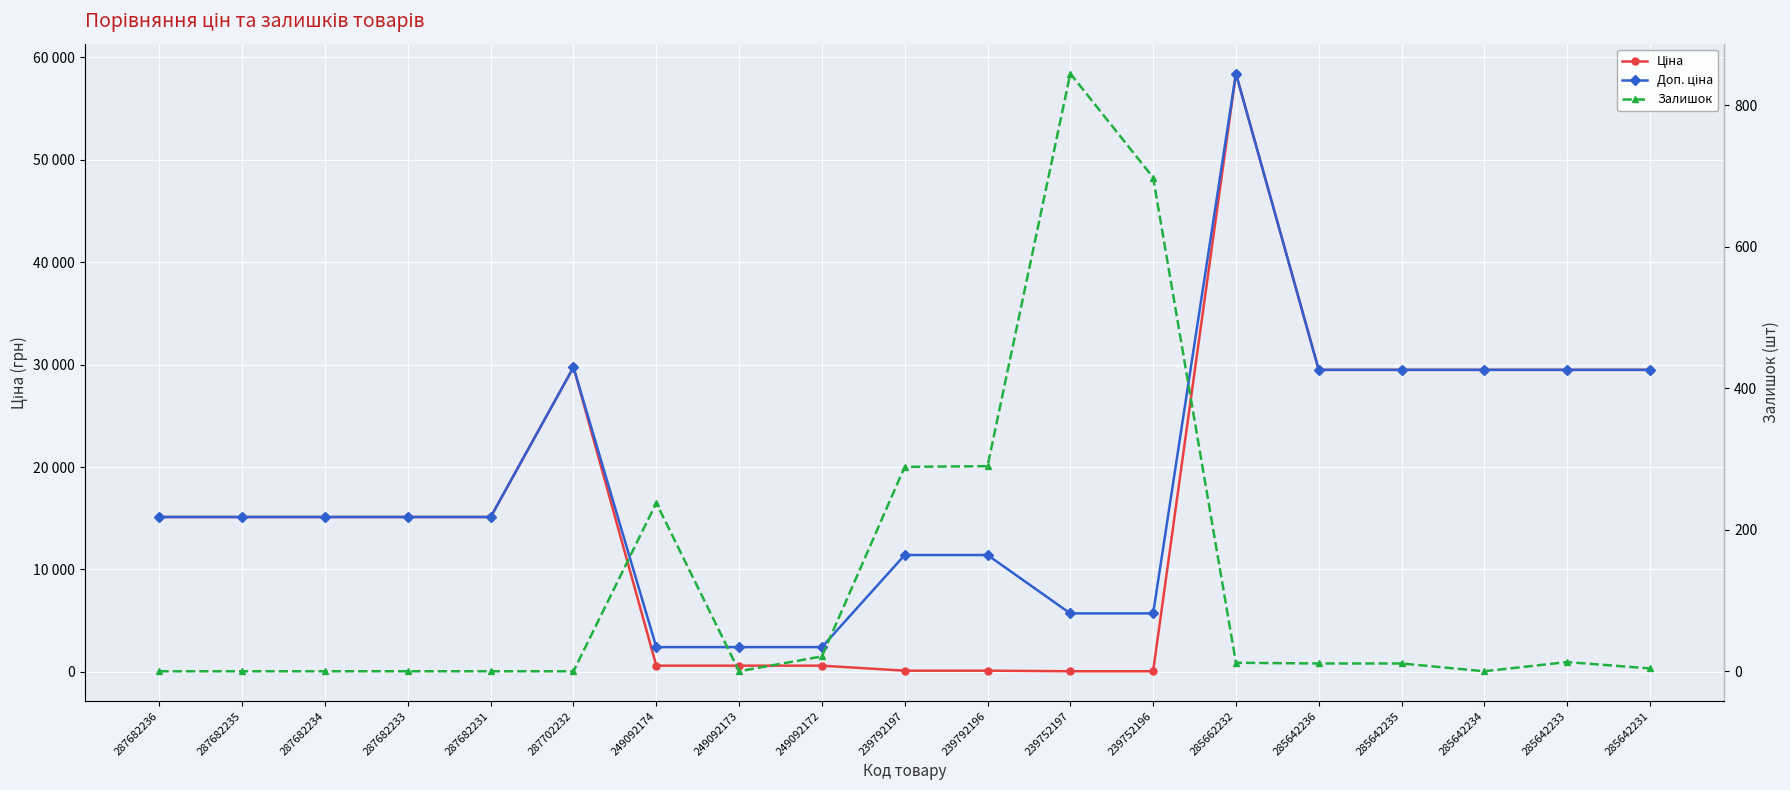

Which series has the largest total across all categories?

Доп. ціна